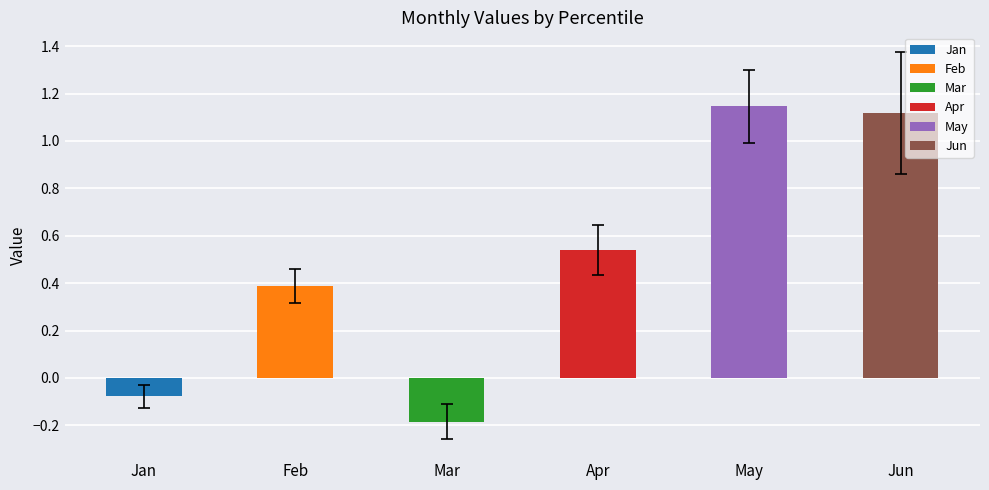

What are all the series names shown in the legend?

Jan, Feb, Mar, Apr, May, Jun